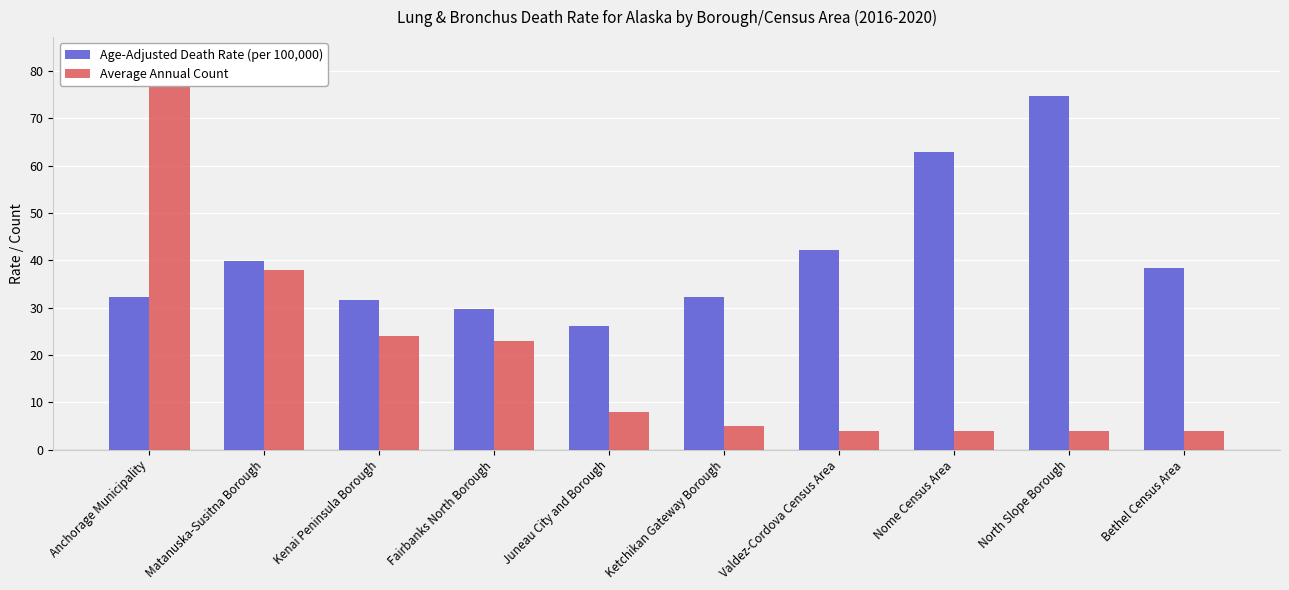

List the series in order of their overall mean, highest first.

Age-Adjusted Death Rate (per 100,000), Average Annual Count